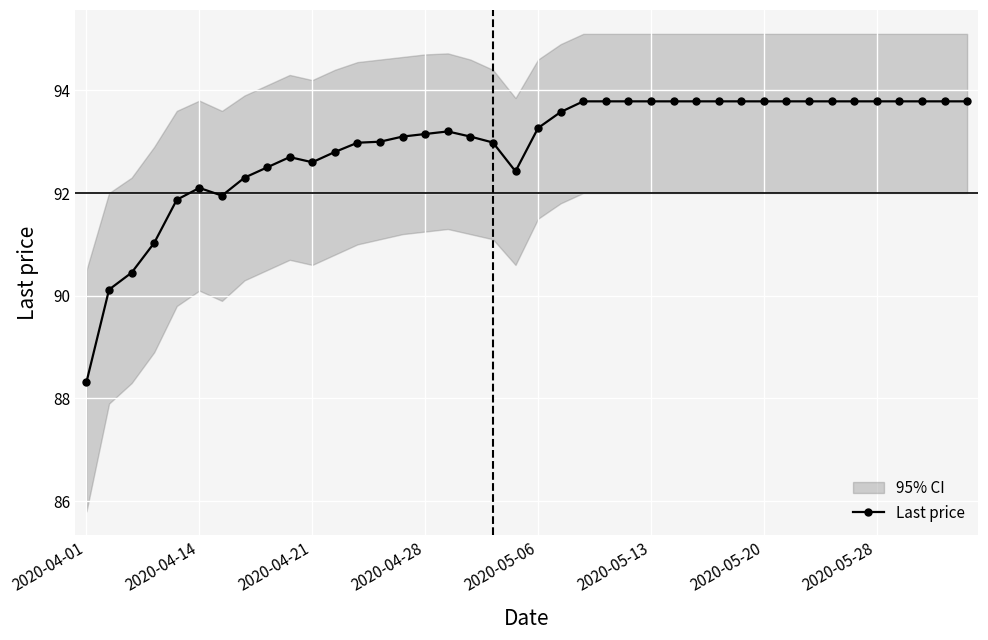

Reading left to right, extract all data points from this chart.

88.3	90.1	90.5	91.0	91.9	92.1	92.0	92.3	92.5	92.7	92.6	92.8	93.0	93.0	93.1	93.2	93.2	93.1	93.0	92.4	93.3	93.6	93.8	93.8	93.8	93.8	93.8	93.8	93.8	93.8	93.8	93.8	93.8	93.8	93.8	93.8	93.8	93.8	93.8	93.8